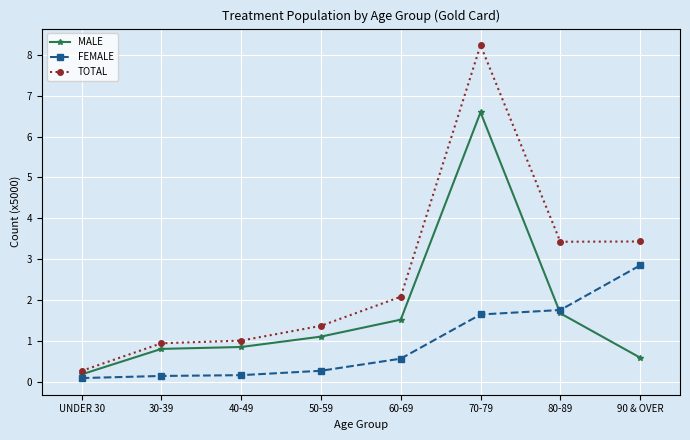

List the series in order of their peak value, lowest first.

FEMALE, MALE, TOTAL